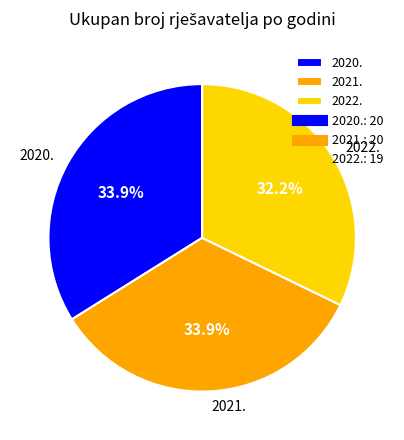

How many slices are in this pie chart?

3